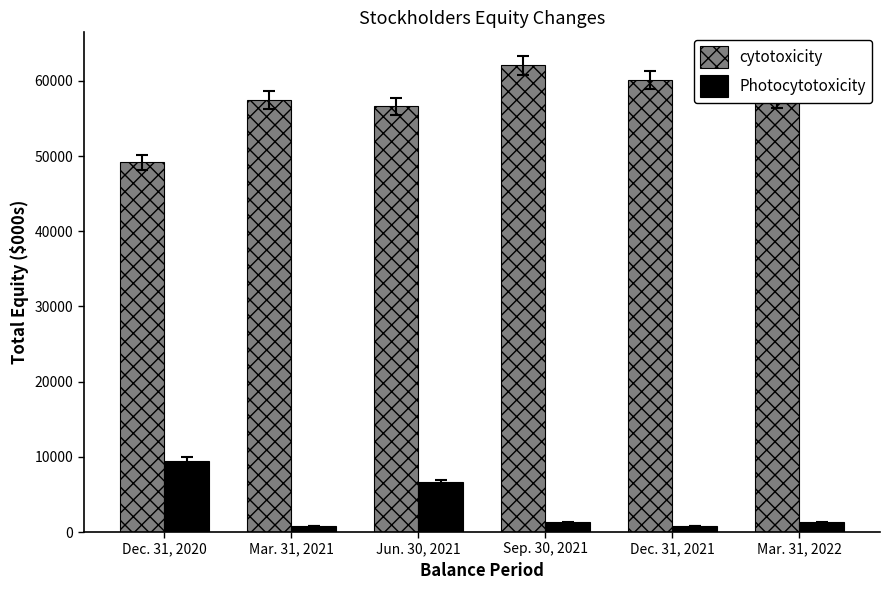

Does the chart contain stacked bars?

No